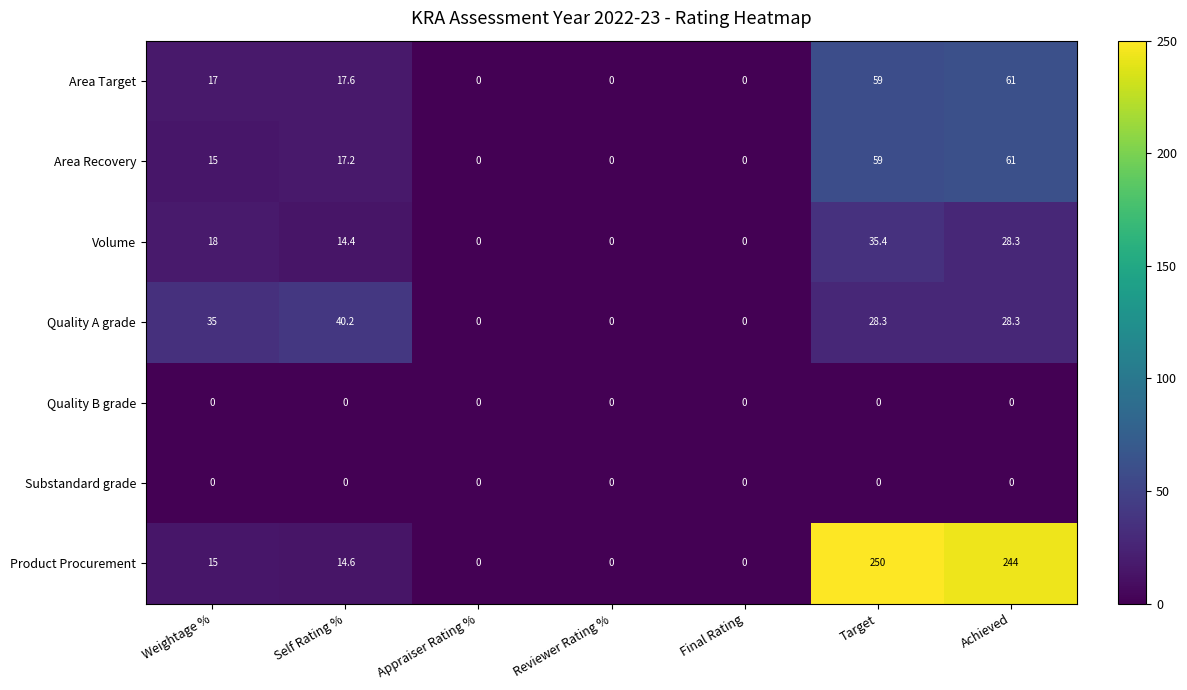

At how many categories does at least one series exceed 32?

4